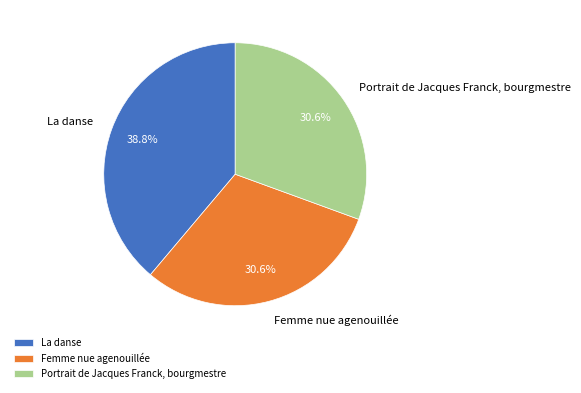

The La danse slice represents 39% of the pie. True or false?

True